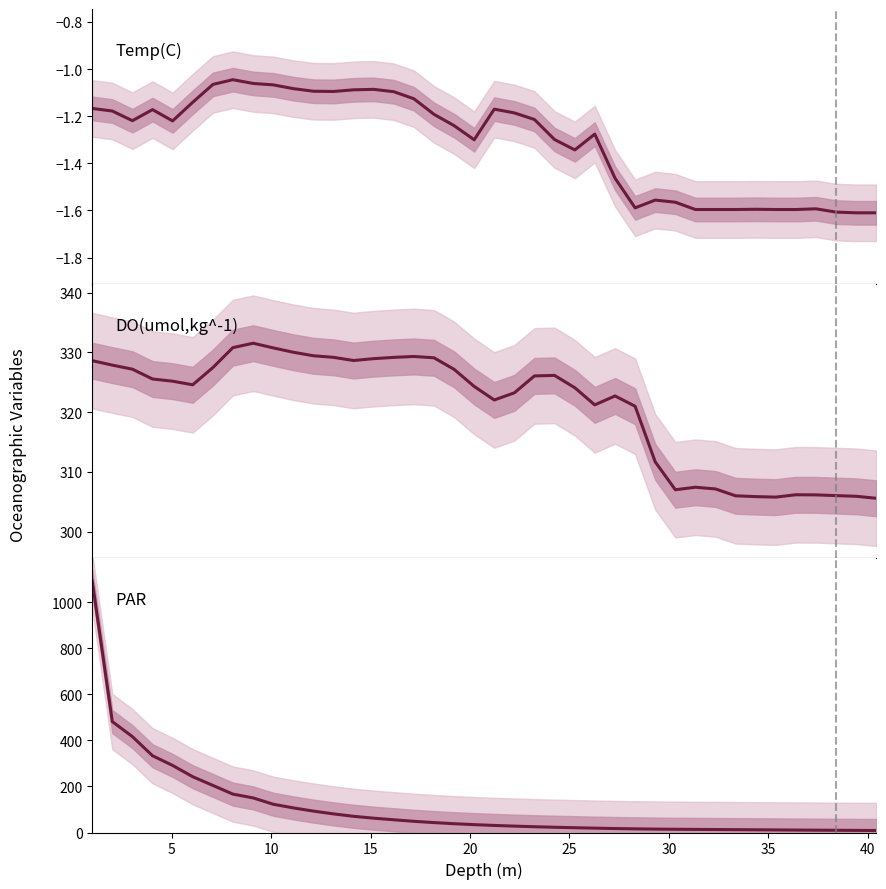

Is it true that Temp(C) equals -1.6 at 16?

False